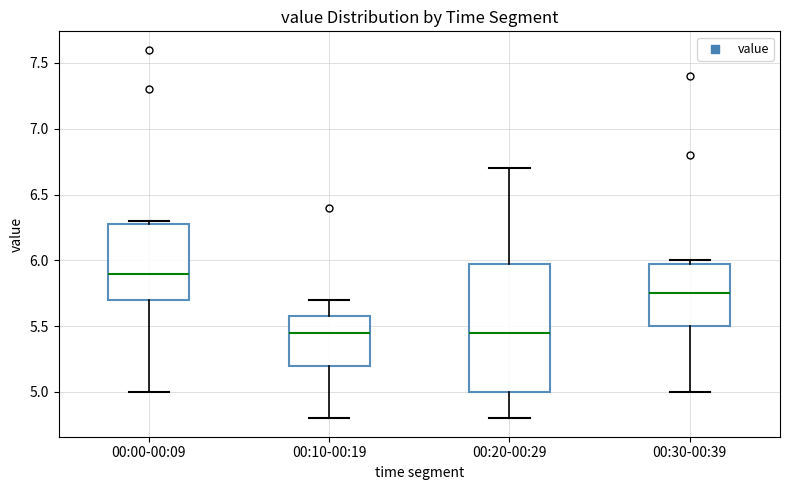

Reading left to right, read every box against the y-axis: the position of its median line, the range the box covers, and the ends of its whiskers. The values are not printed on the chart, so give them approximately, as read against the axis.

00:00-00:09: median 5.90, box 5.70 to 6.30, whiskers 5.00 to 6.30 (just above the box's upper edge)
00:10-00:19: median 5.45, box 5.20 to 5.60, whiskers 4.80 to 5.70
00:20-00:29: median 5.45, box 5.00 to 6.00, whiskers 4.80 to 6.70
00:30-00:39: median 5.75, box 5.50 to 6.00, whiskers 5.00 to 6.00 (just above the box's upper edge)